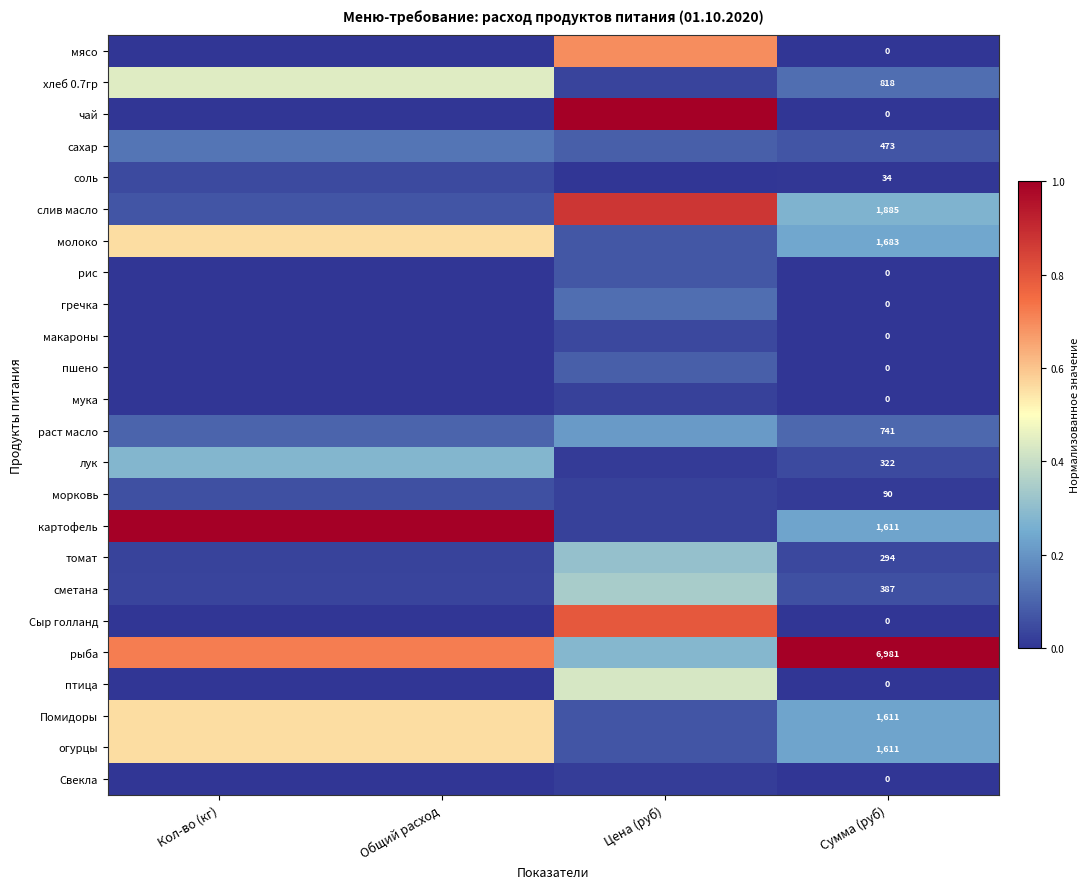

True or false: рис has a value of 0.0 at Кол-во (кг).

True